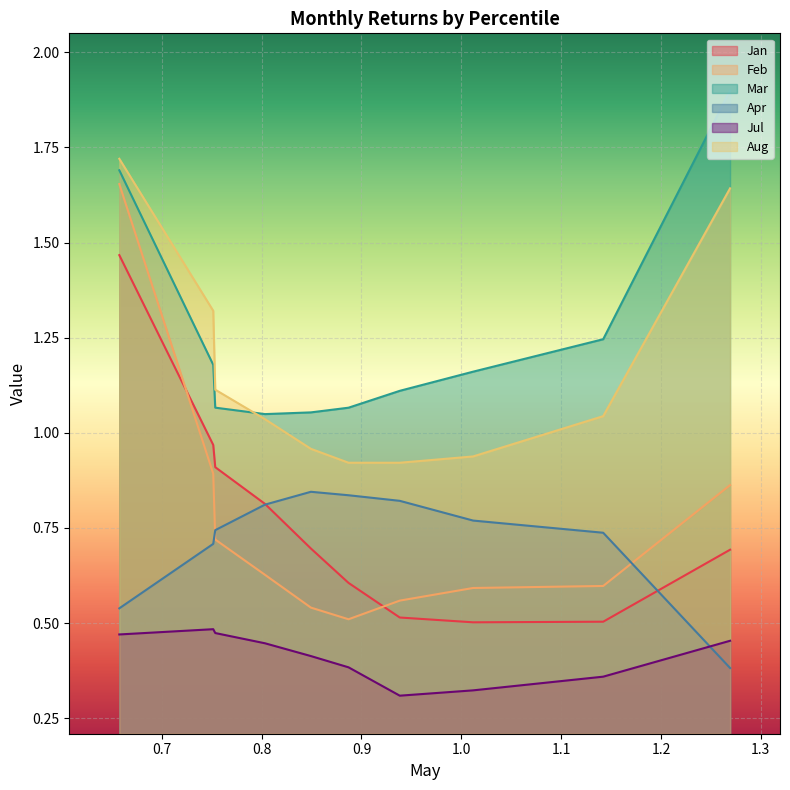

The value of Mar at pct05 is 1.7. True or false?

True